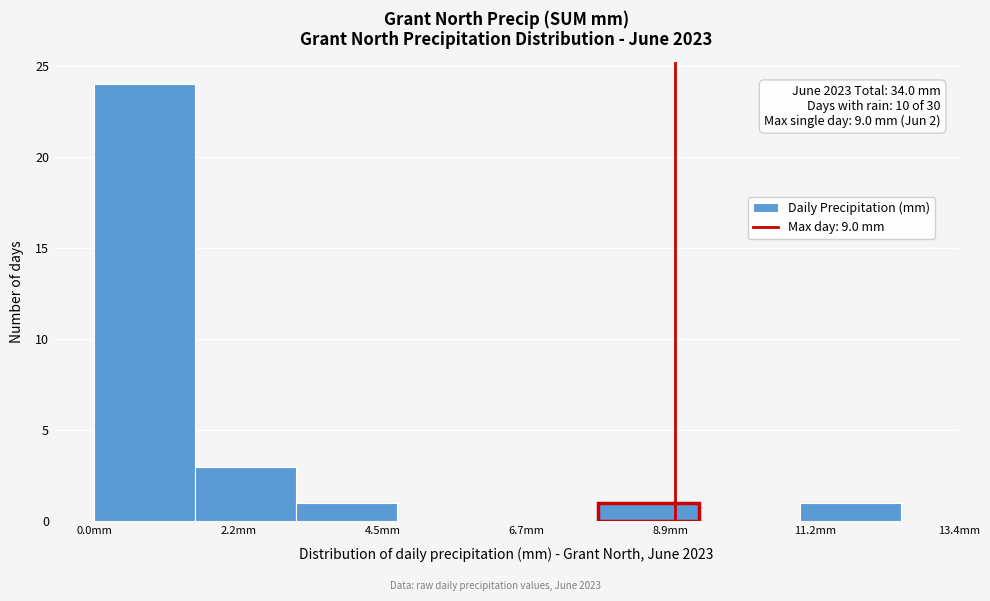

Read against the x-axis, roughly where is the centre of the tallest bar?

1.0